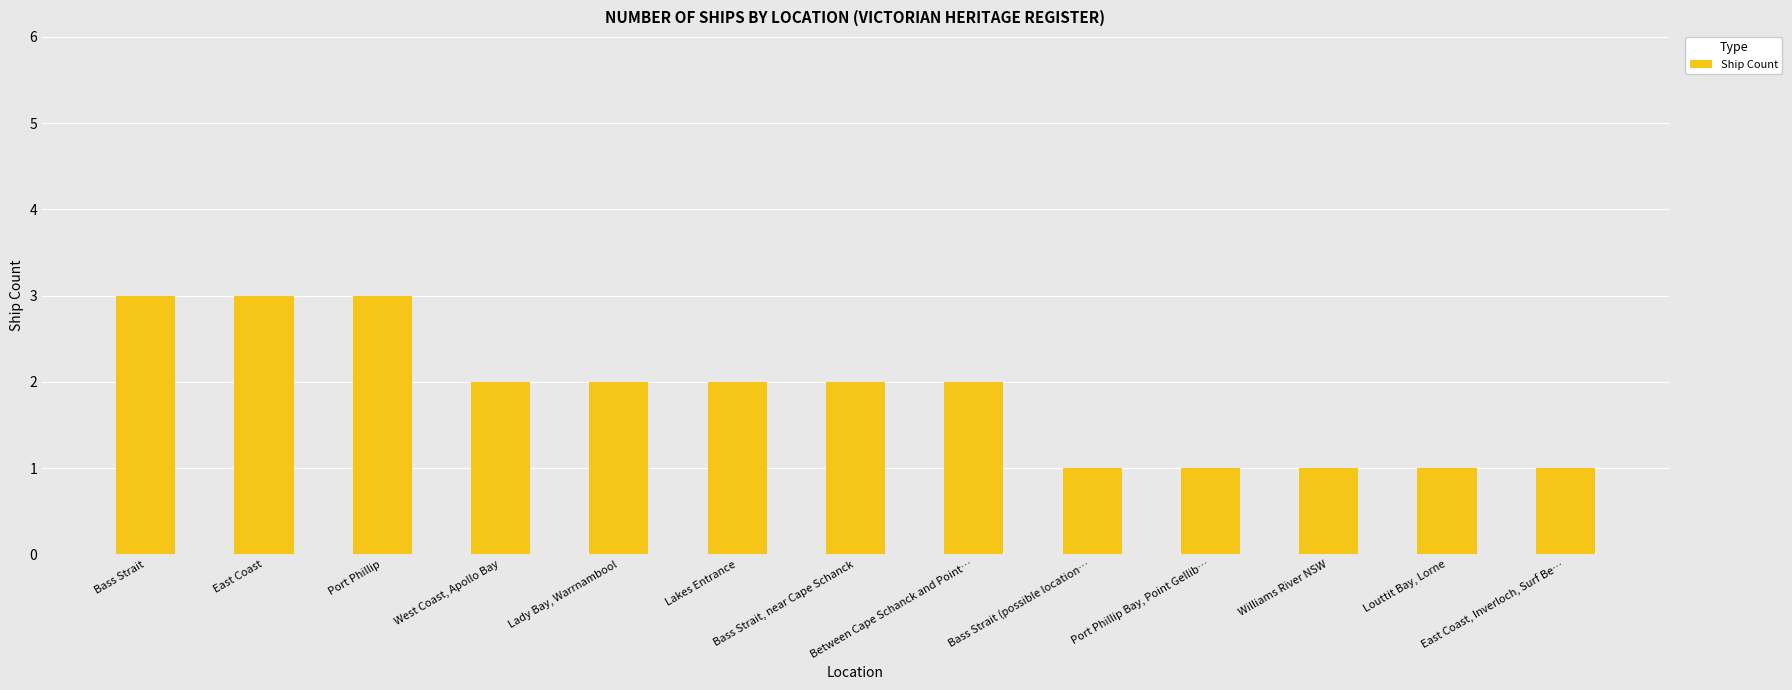

The chart shows a value of 2 at Port Phillip. True or false?

False